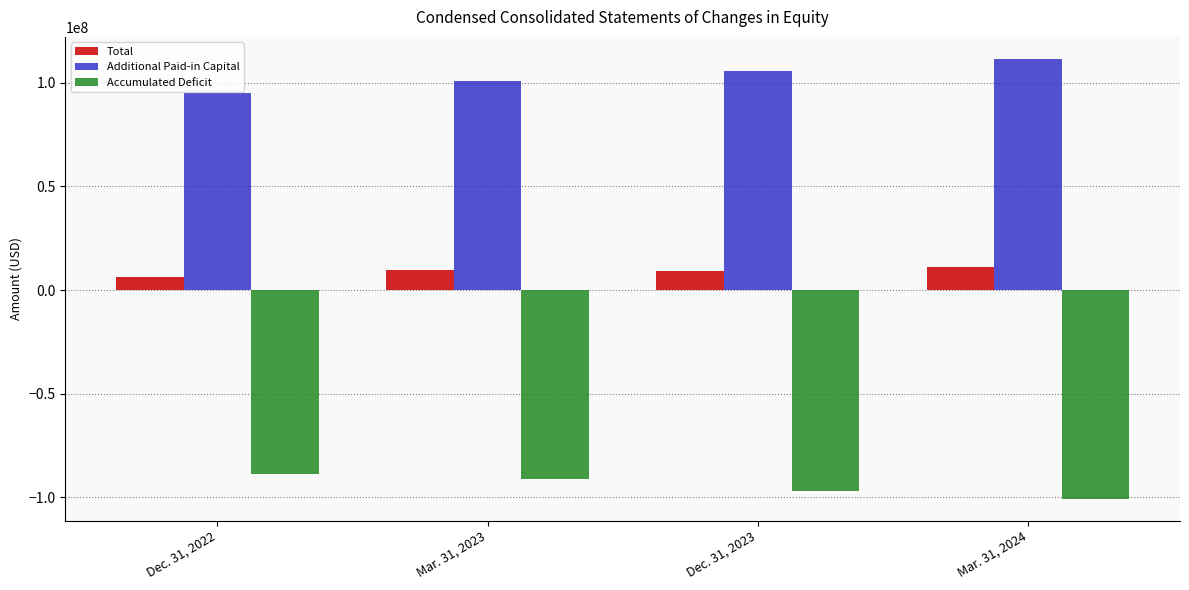

Rank the series by their maximum value, from highest to lowest.

Additional Paid-in Capital, Total, Accumulated Deficit